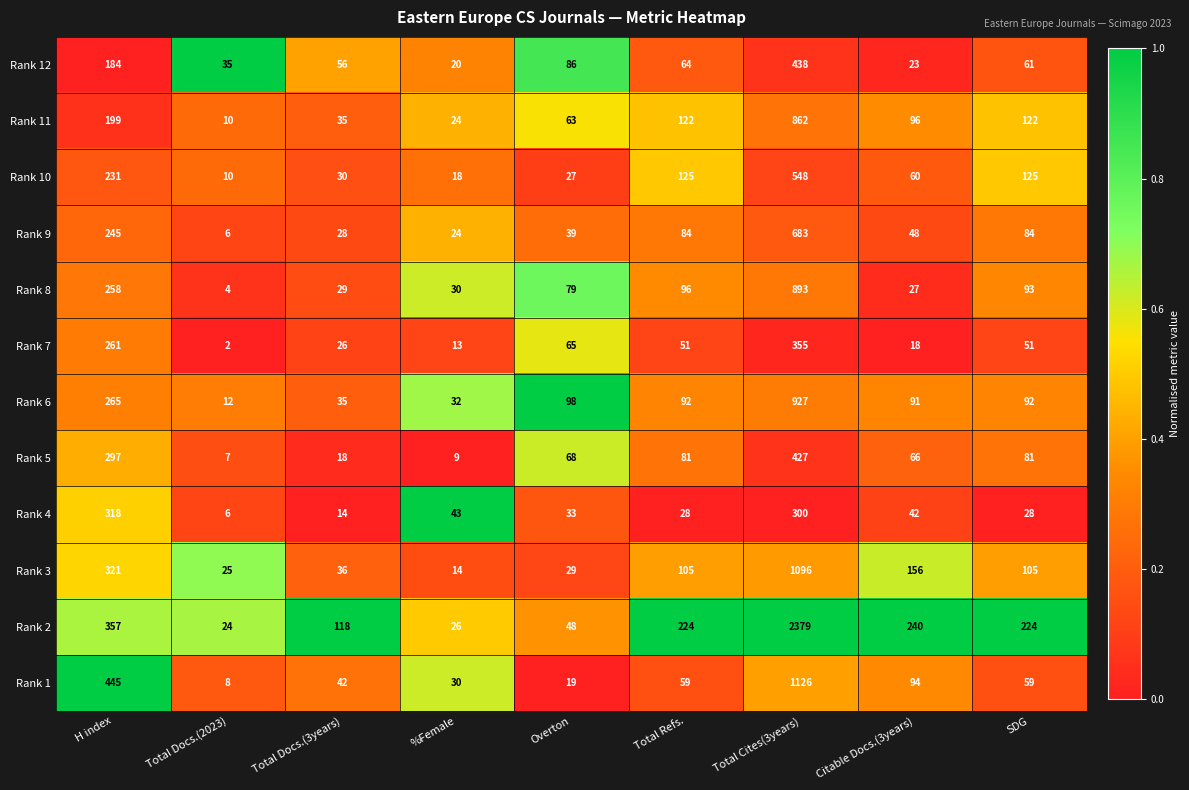

Where does the Rank 12 series first go above 61?

H index